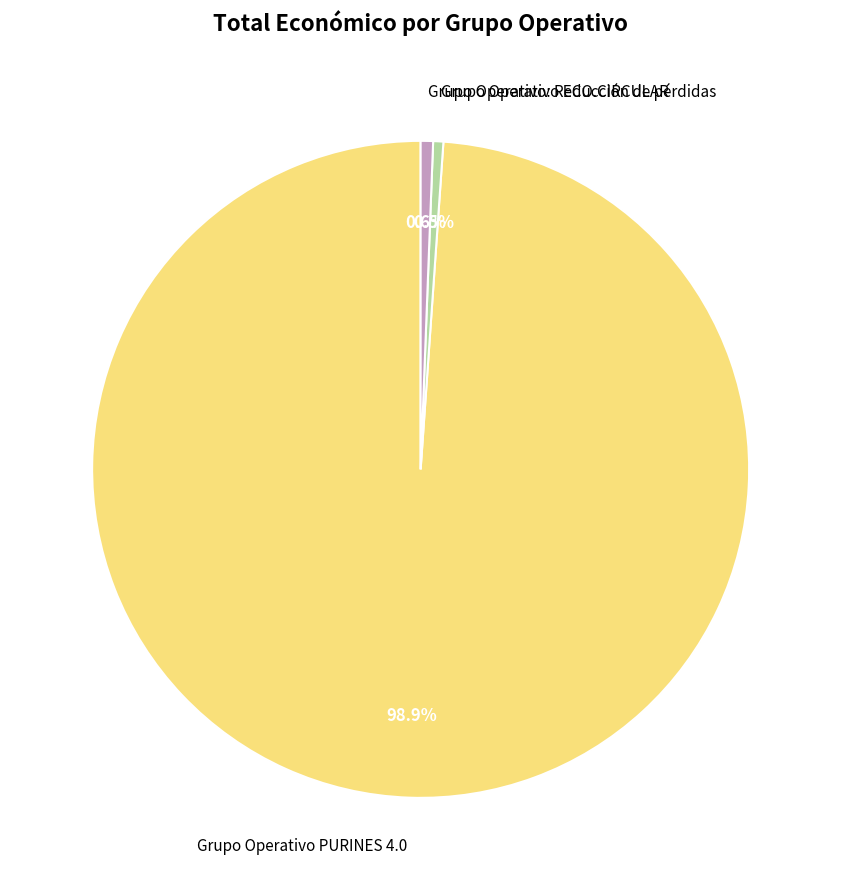

What is the largest slice in the pie chart?

Grupo Operativo PURINES 4.0